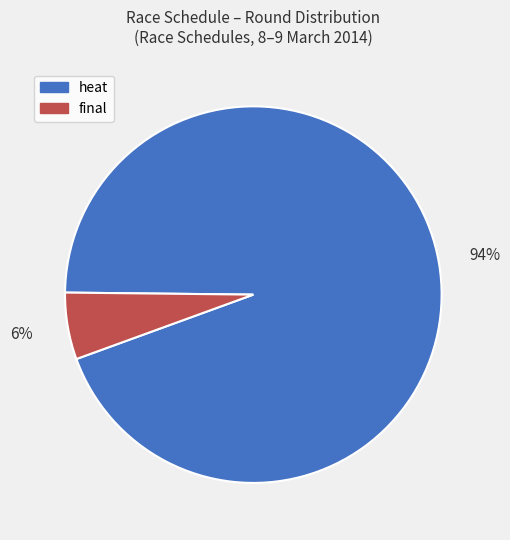

What is the majority slice?

heat